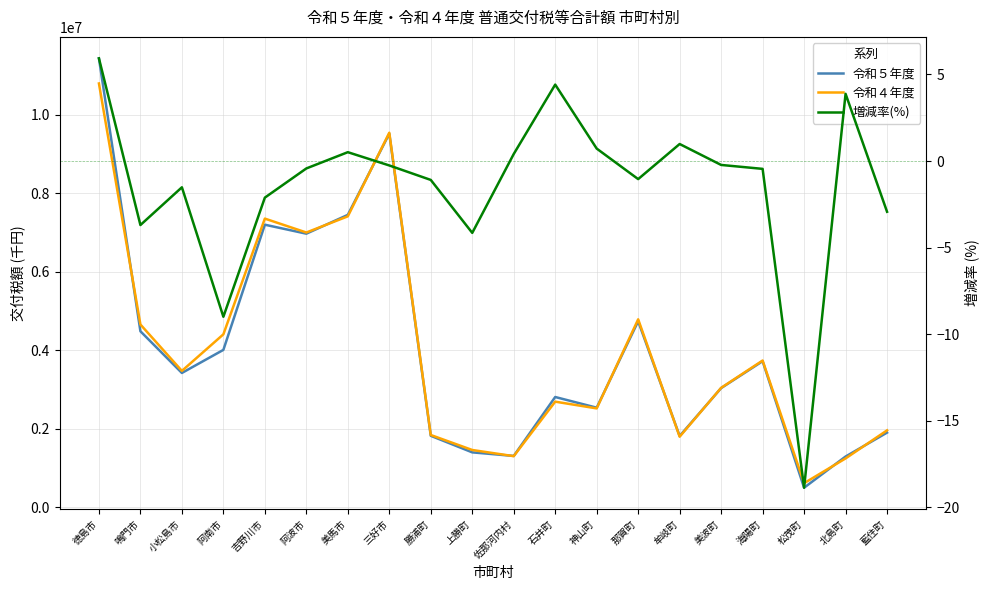

List the labels in order of 増減率(%) value, largest first.

徳島市, 石井町, 北島町, 牟岐町, 神山町, 美馬市, 佐那河内村, 美波町, 三好市, 阿波市, 海陽町, 那賀町, 勝浦町, 小松島市, 吉野川市, 藍住町, 鳴門市, 上勝町, 阿南市, 松茂町